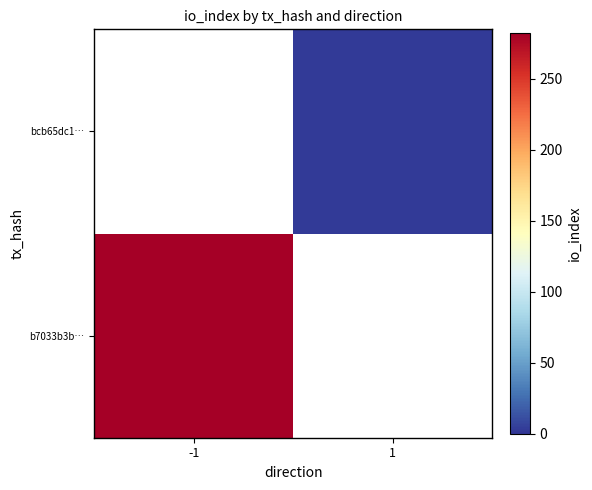

List the series in order of their overall mean, highest first.

b7033b3b…, bcb65dc1…